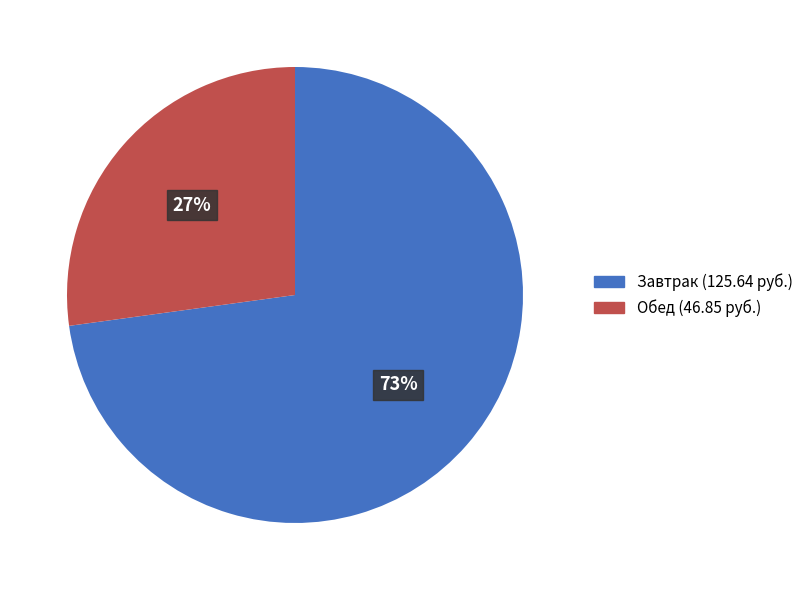

Is there a majority slice in this chart?

Yes